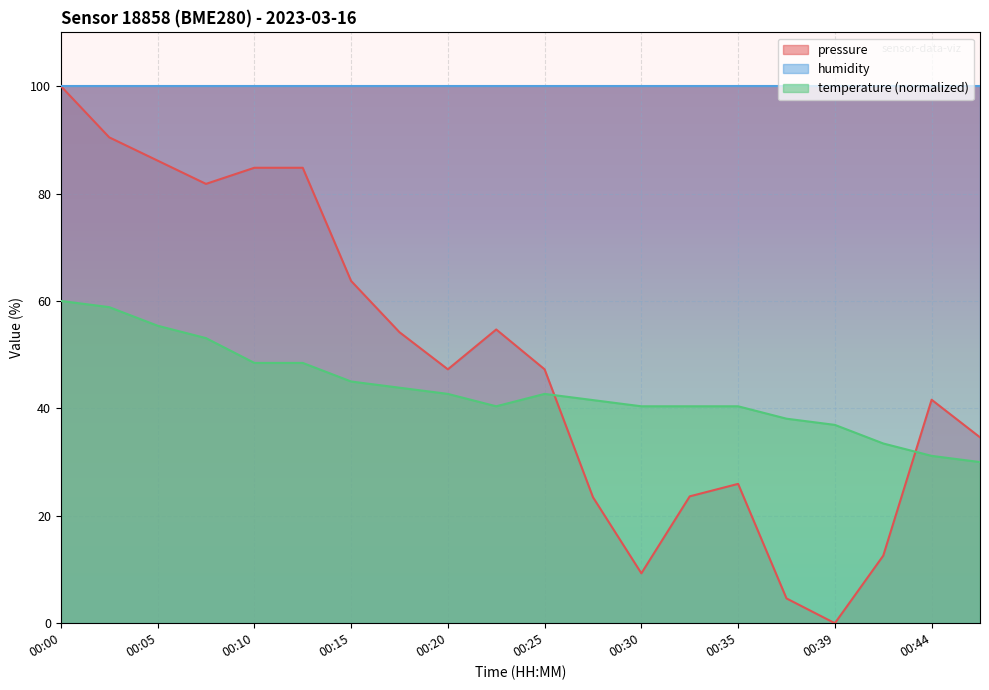

True or false: temperature has a value of 42.7 at 00:25.

True